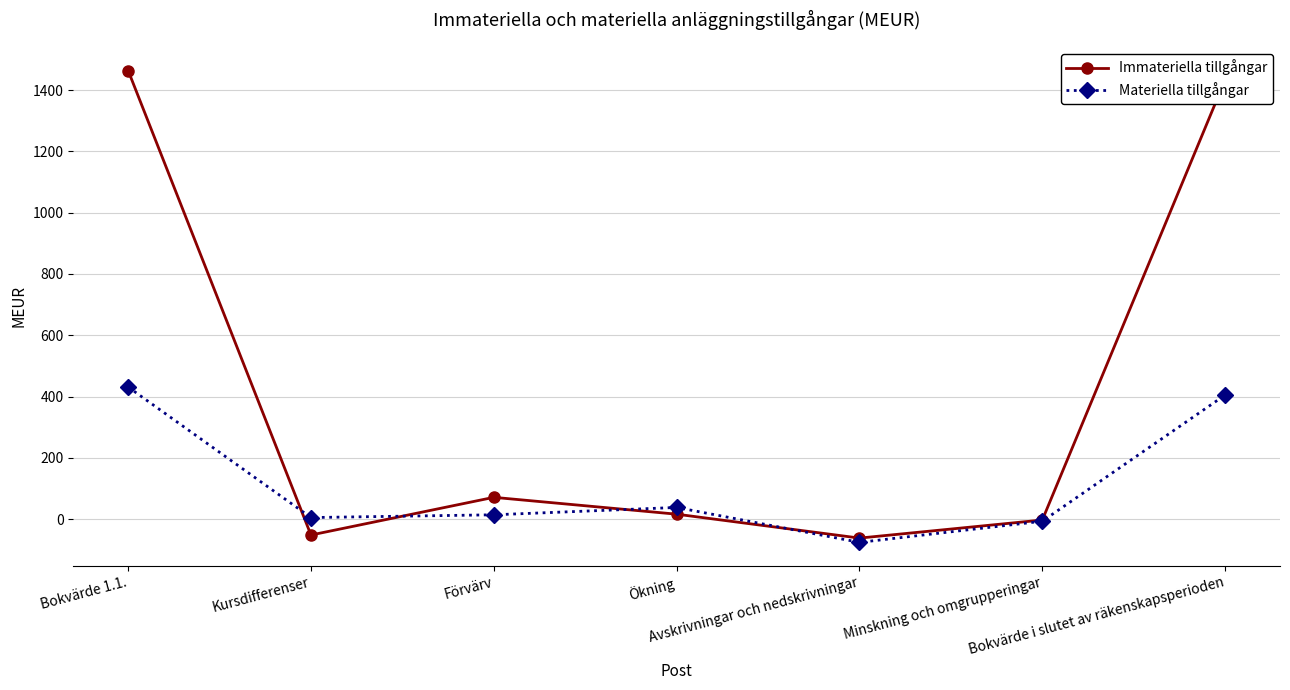

What are all the series names shown in the legend?

Immateriella tillgångar, Materiella tillgångar